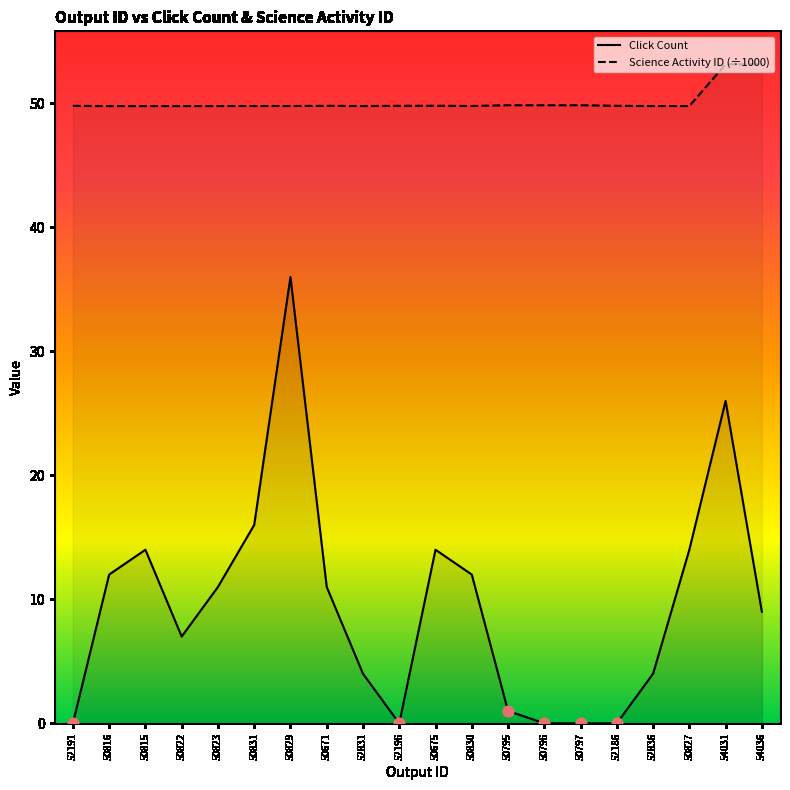

At which category is the sum across all series the highest?

50829